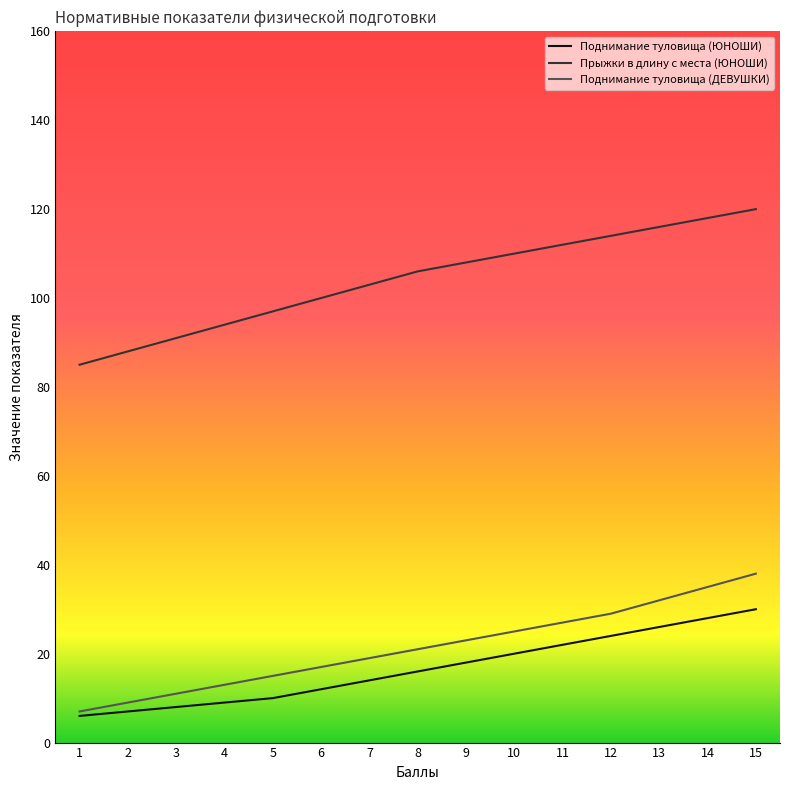

How many distinct data groups are displayed?

3